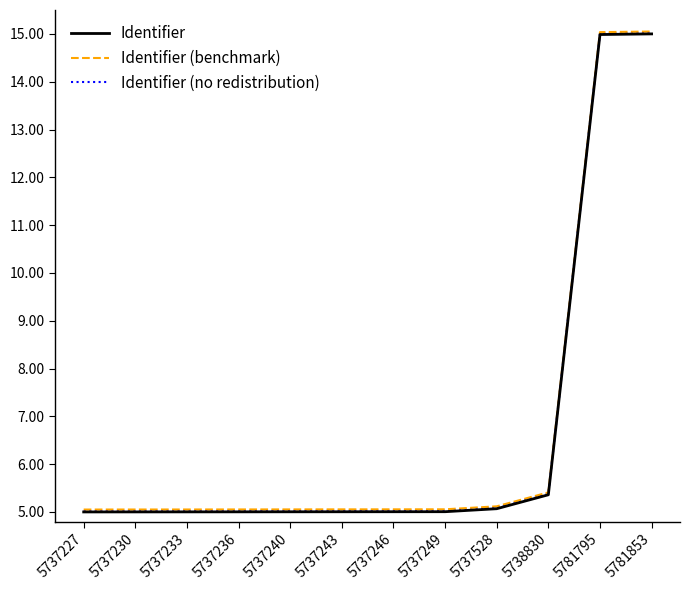

At which label is Identifier (benchmark) closest to 10?

5738830